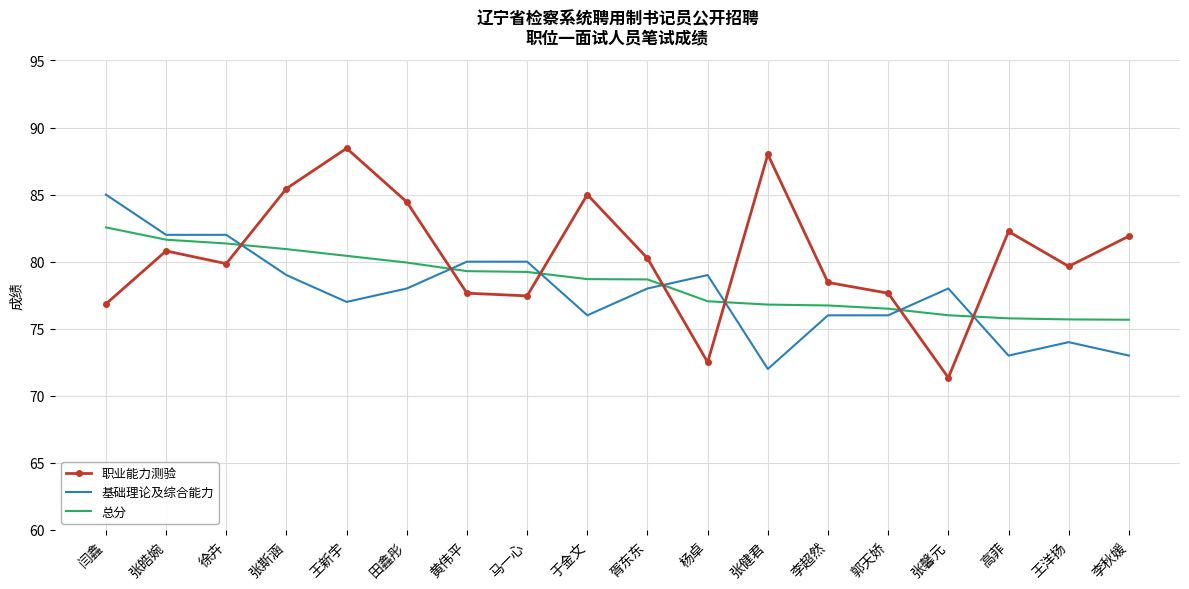

Rank the series at 张健君 from lowest to highest value.

基础理论及综合能力, 总分, 职业能力测验